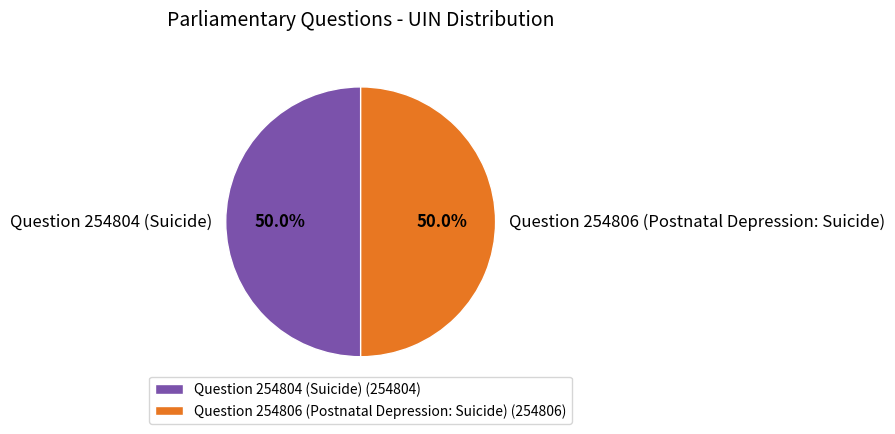

What is the ratio of the value at Question 254804 (Suicide) to the value at Question 254806 (Postnatal Depression: Suicide)?

1.0